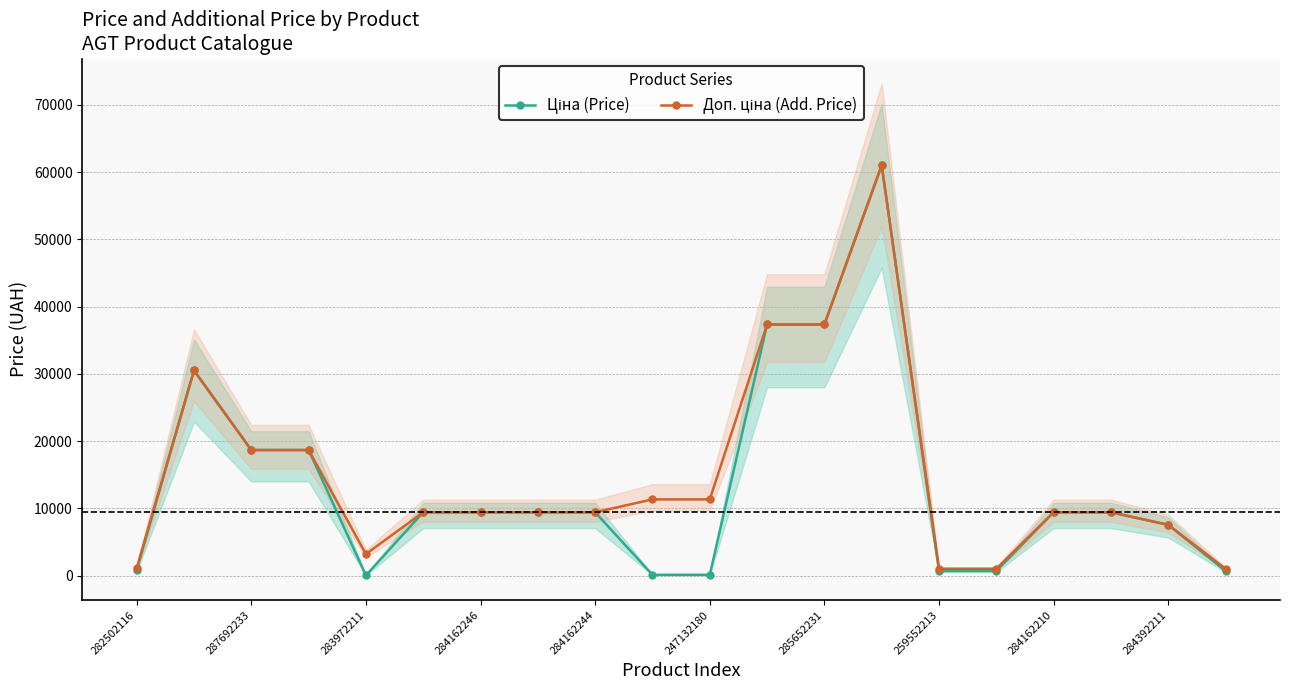

How many categories are shown in the chart?

20